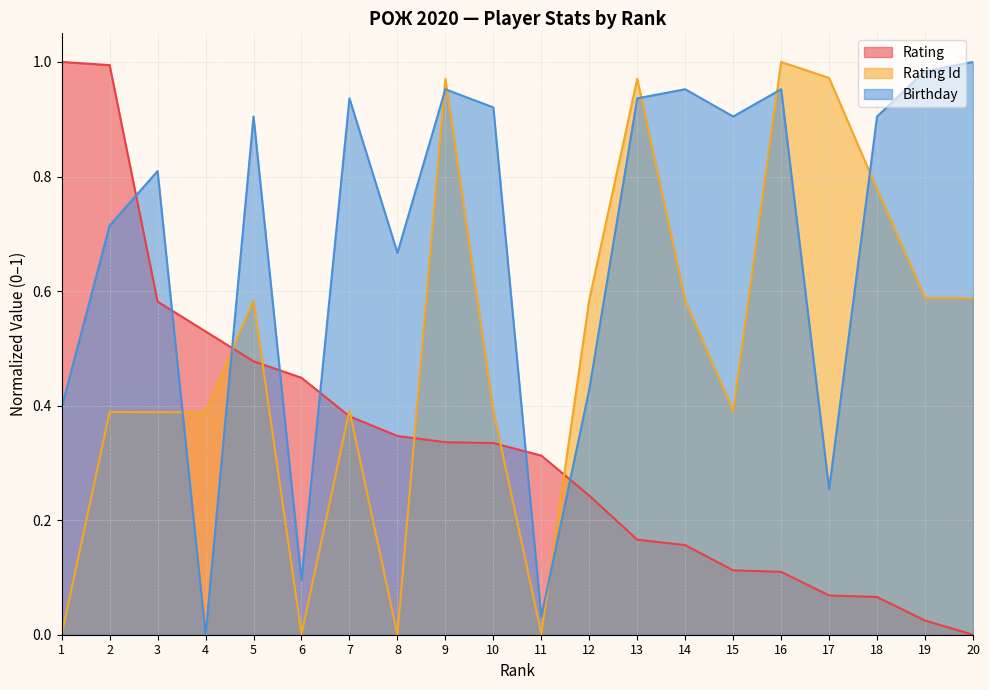

How many positive values does the Rating series have?

19